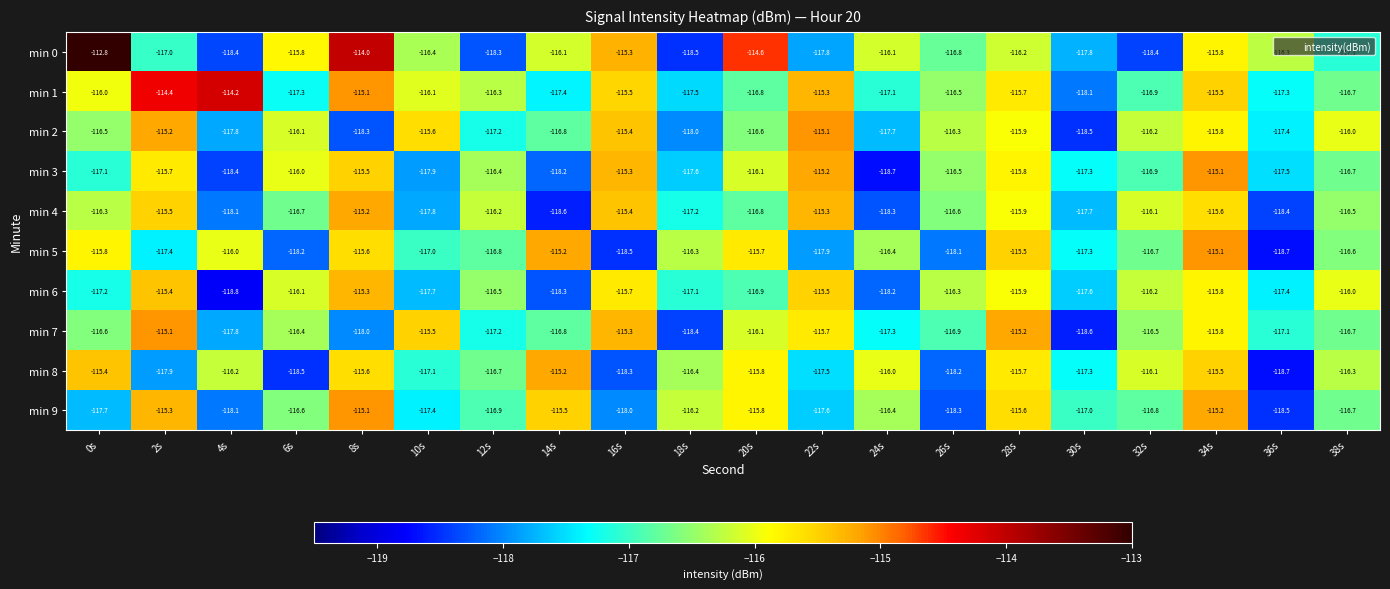

Between 18s and 32s, which series saw the biggest shift?

min 7